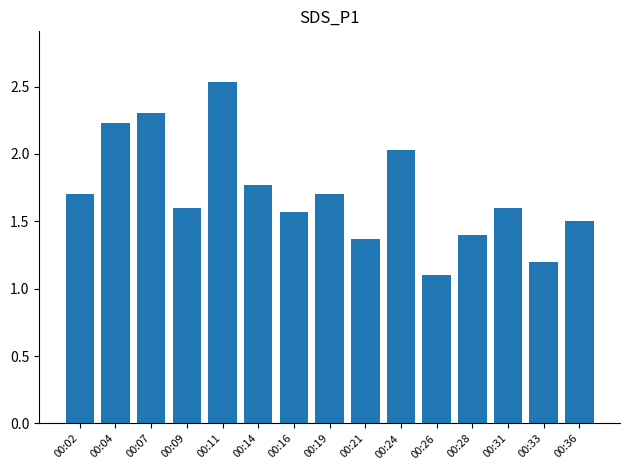

The value at 00:28 is 1.4. True or false?

True